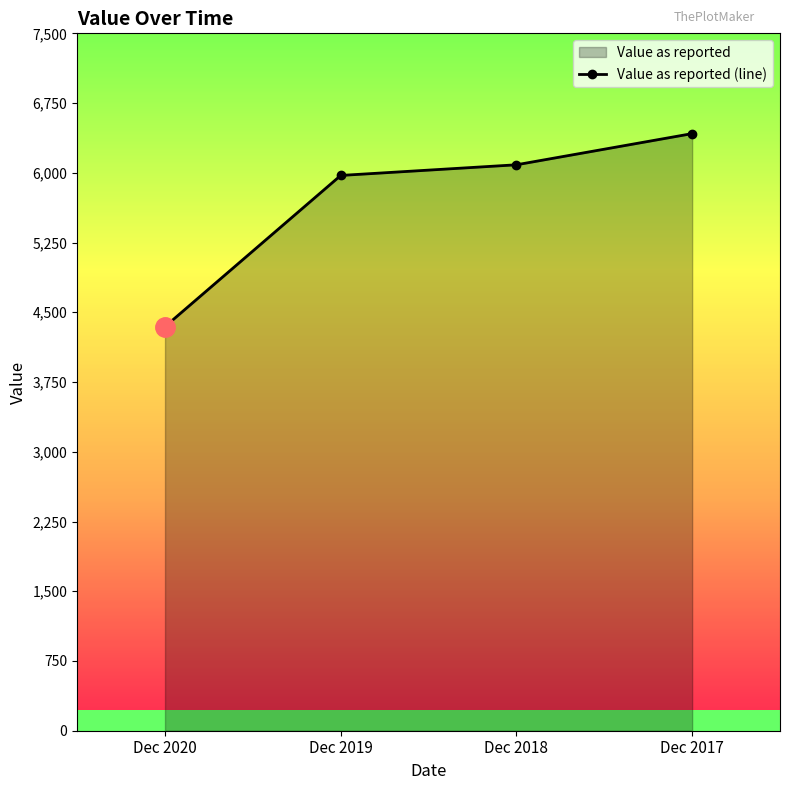

What is the average value?

5706.4